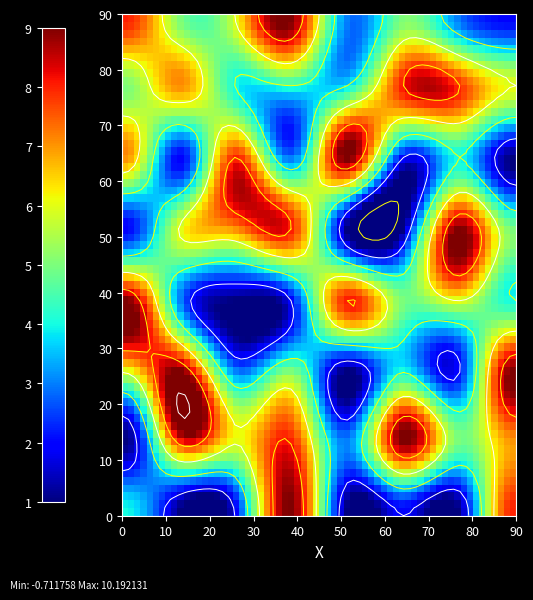

What is the minimum value shown in the chart?

1